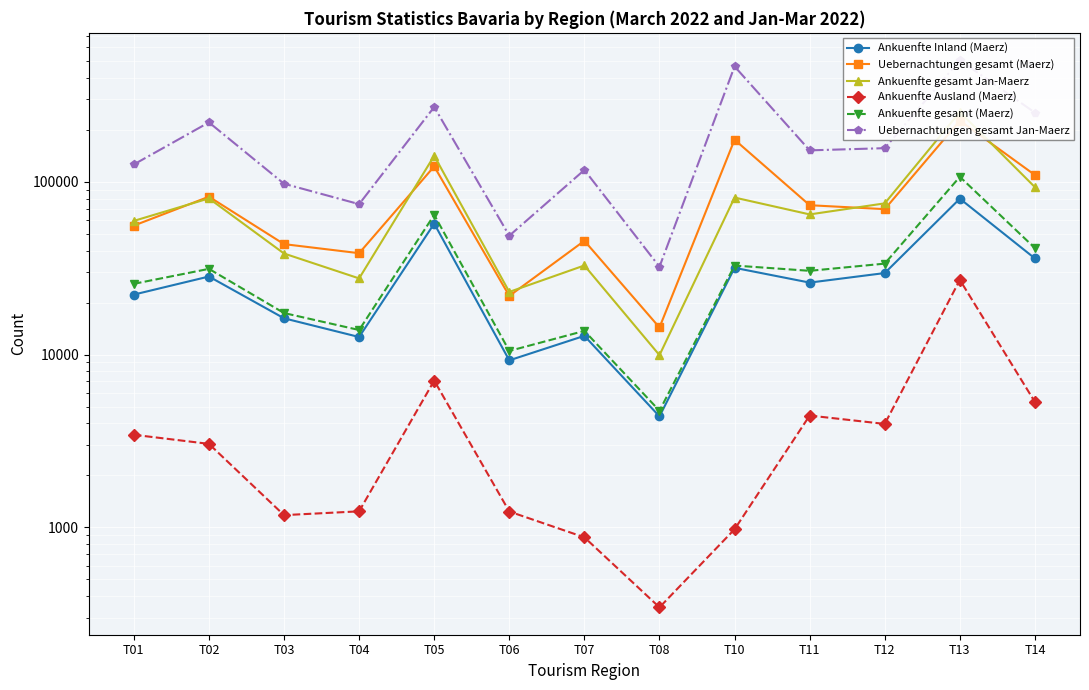

Is it true that Ankuenfte Ausland (Maerz) equals 5961 at T12?

False